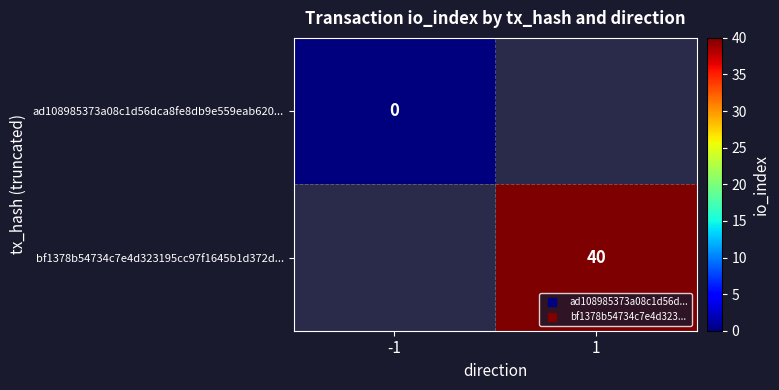

Which series has the largest total across all categories?

bf1378b54734c7e4d323195cc97f1645b1d372d...